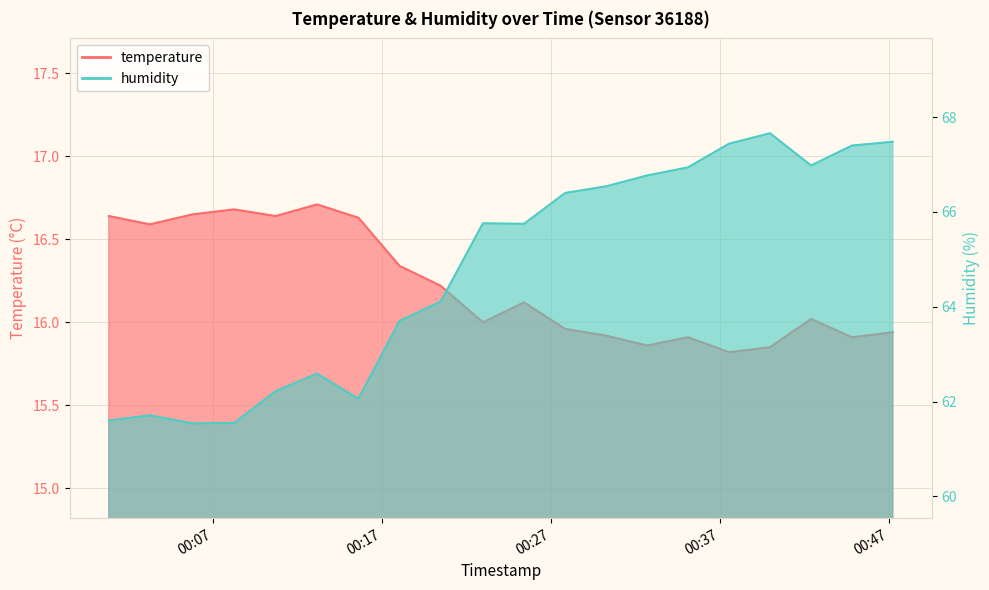

True or false: humidity and temperature cross at least once.

False